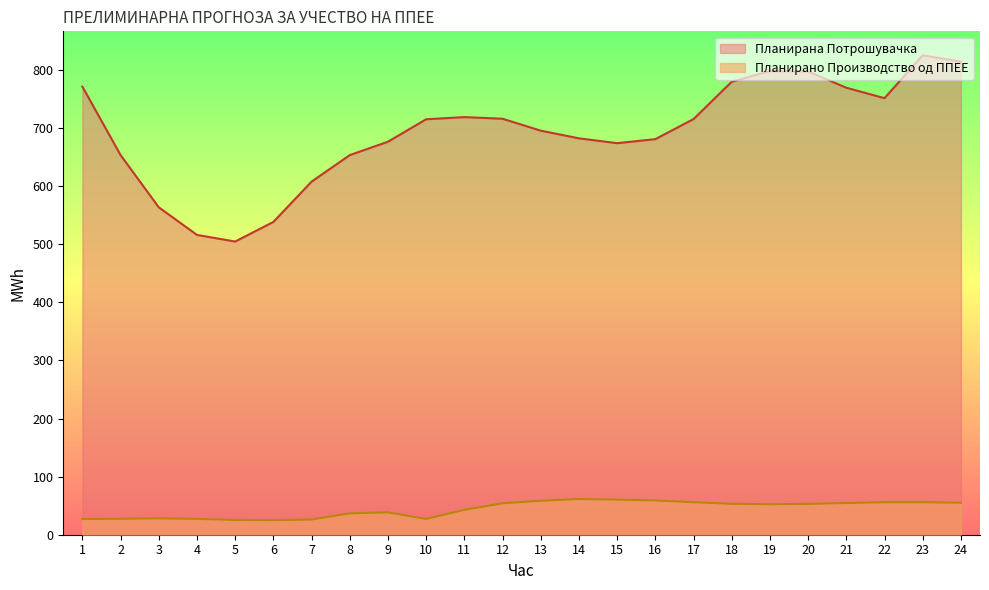

What is the sum of the Планирано Производство од ППЕЕ values at 7 and 13?

84.6